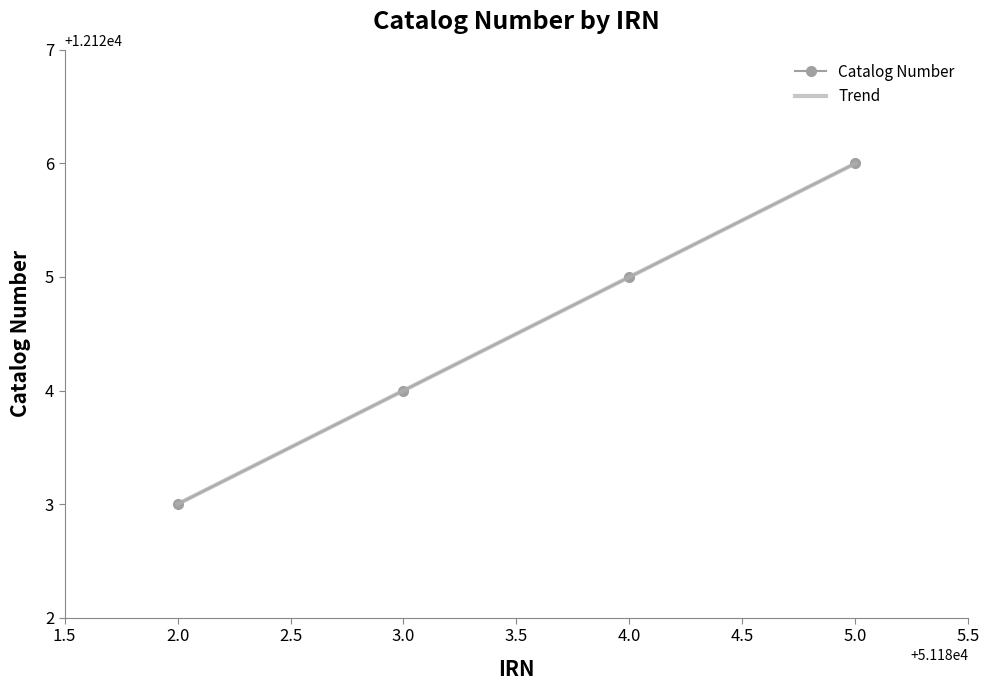

True or false: Catalog Number and Trend intersect in this chart.

False